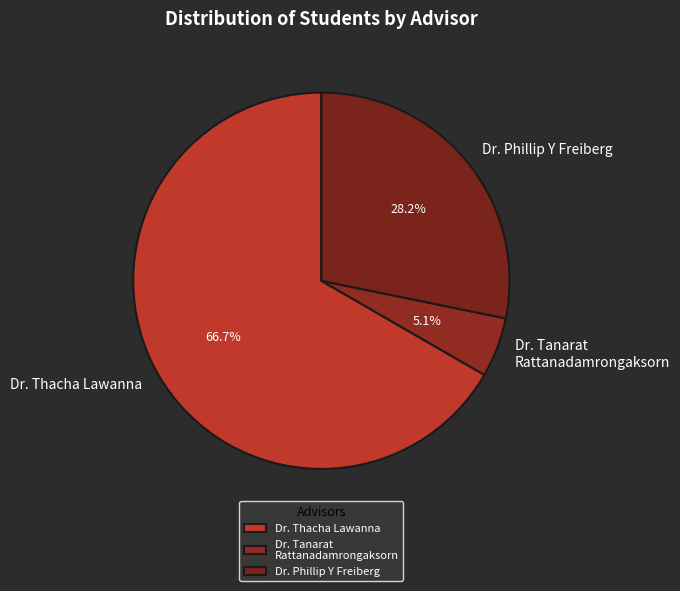

Which has a higher value, Dr. Thacha Lawanna or Dr. Phillip Y Freiberg?

Dr. Thacha Lawanna